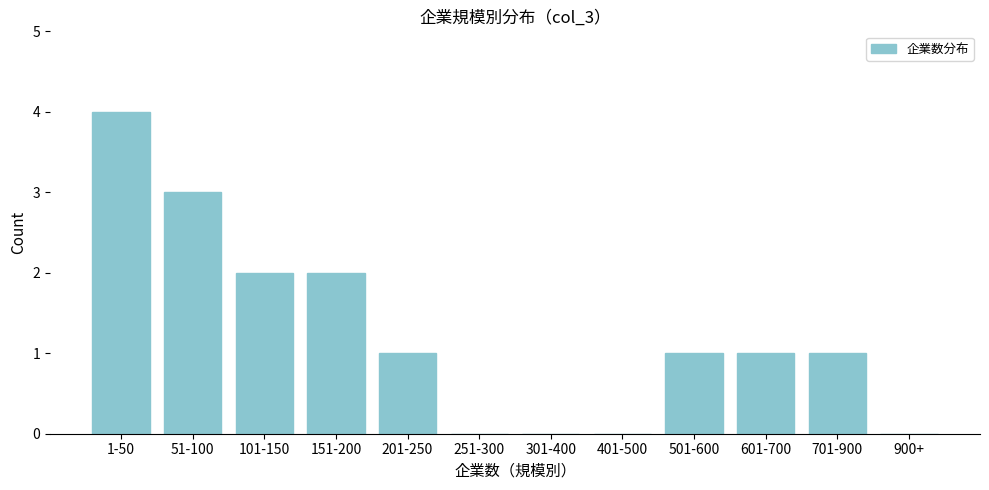

Reading left to right, list all the values displayed in this chart.

1-50=4	51-100=3	101-150=2	151-200=2	201-250=1	251-300=0	301-400=0	401-500=0	501-600=1	601-700=1	701-900=1	900+=0